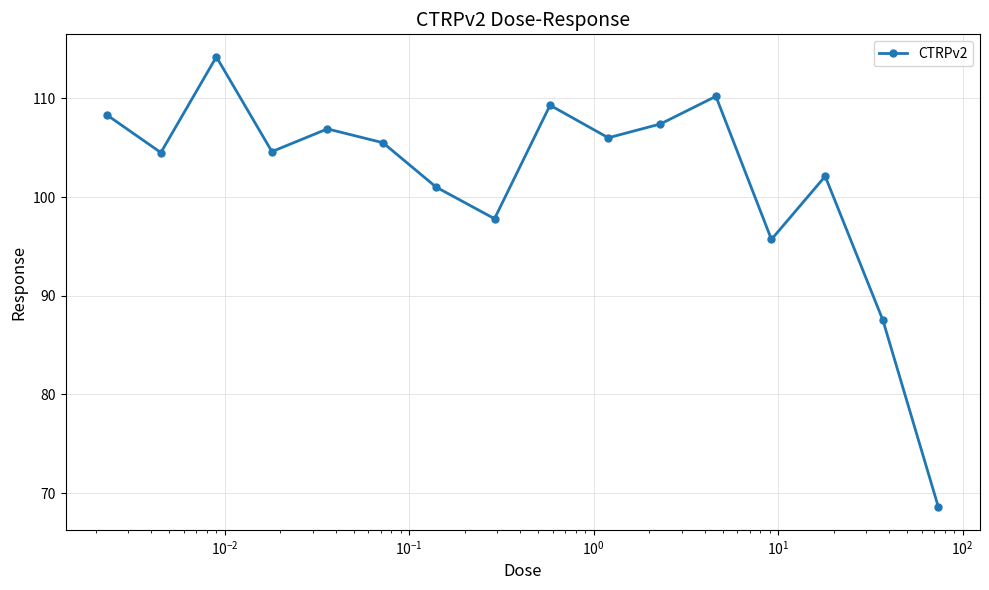

What is the sum of all values?

1629.6